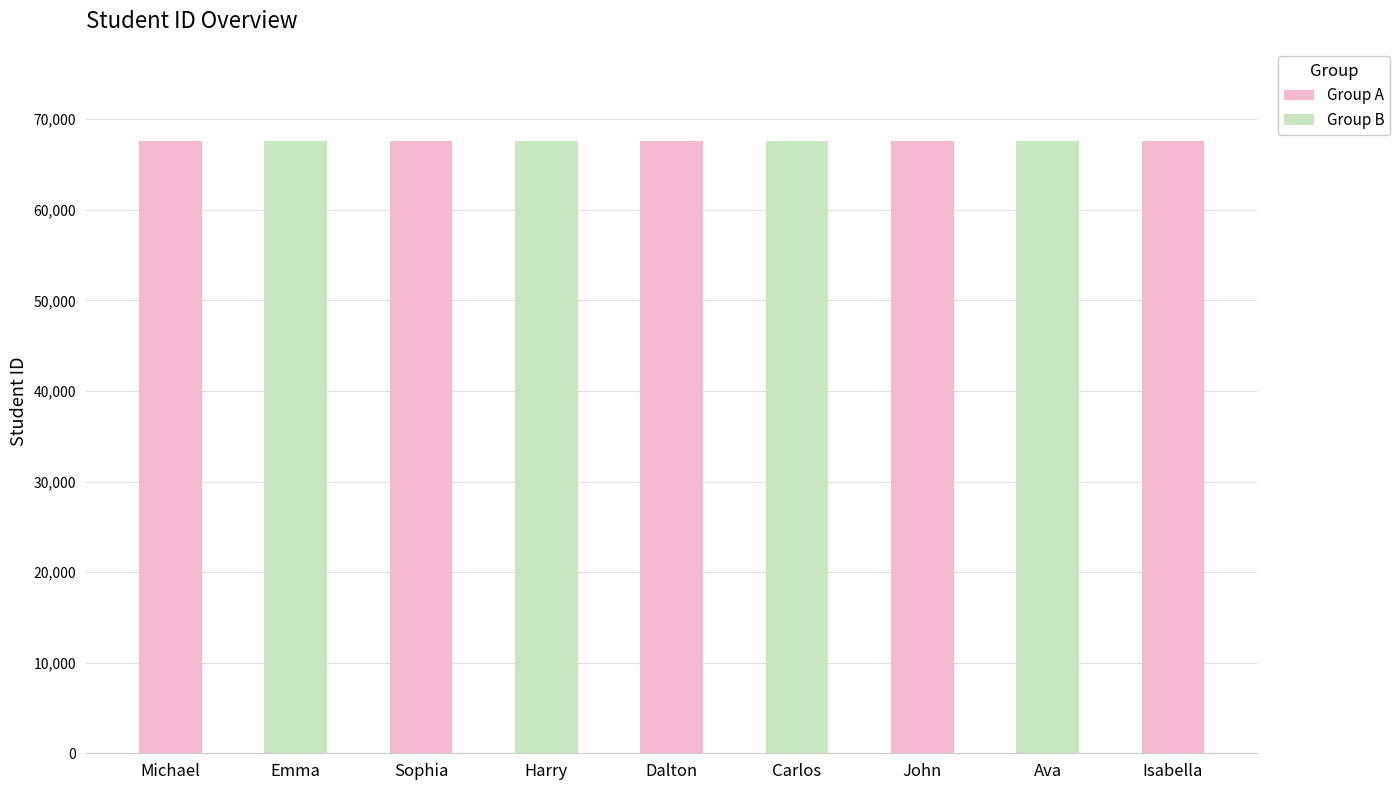

Rank the categories by value from lowest to highest.

Michael, Emma, Sophia, Harry, Dalton, Carlos, John, Ava, Isabella